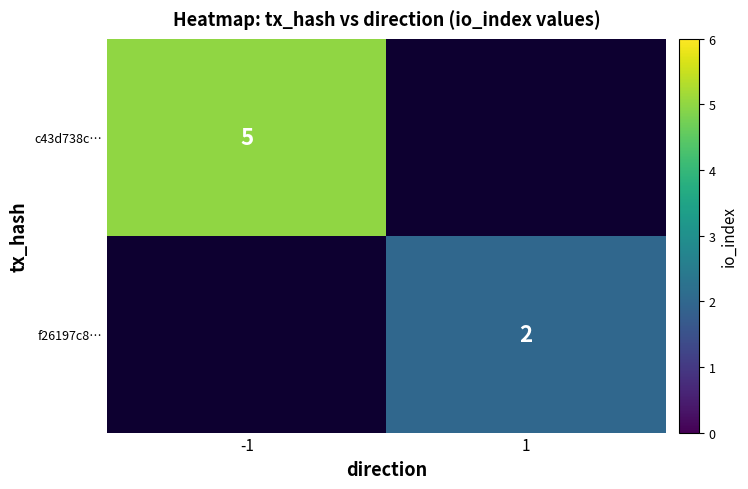

Between 1 and -1, which is larger?

-1